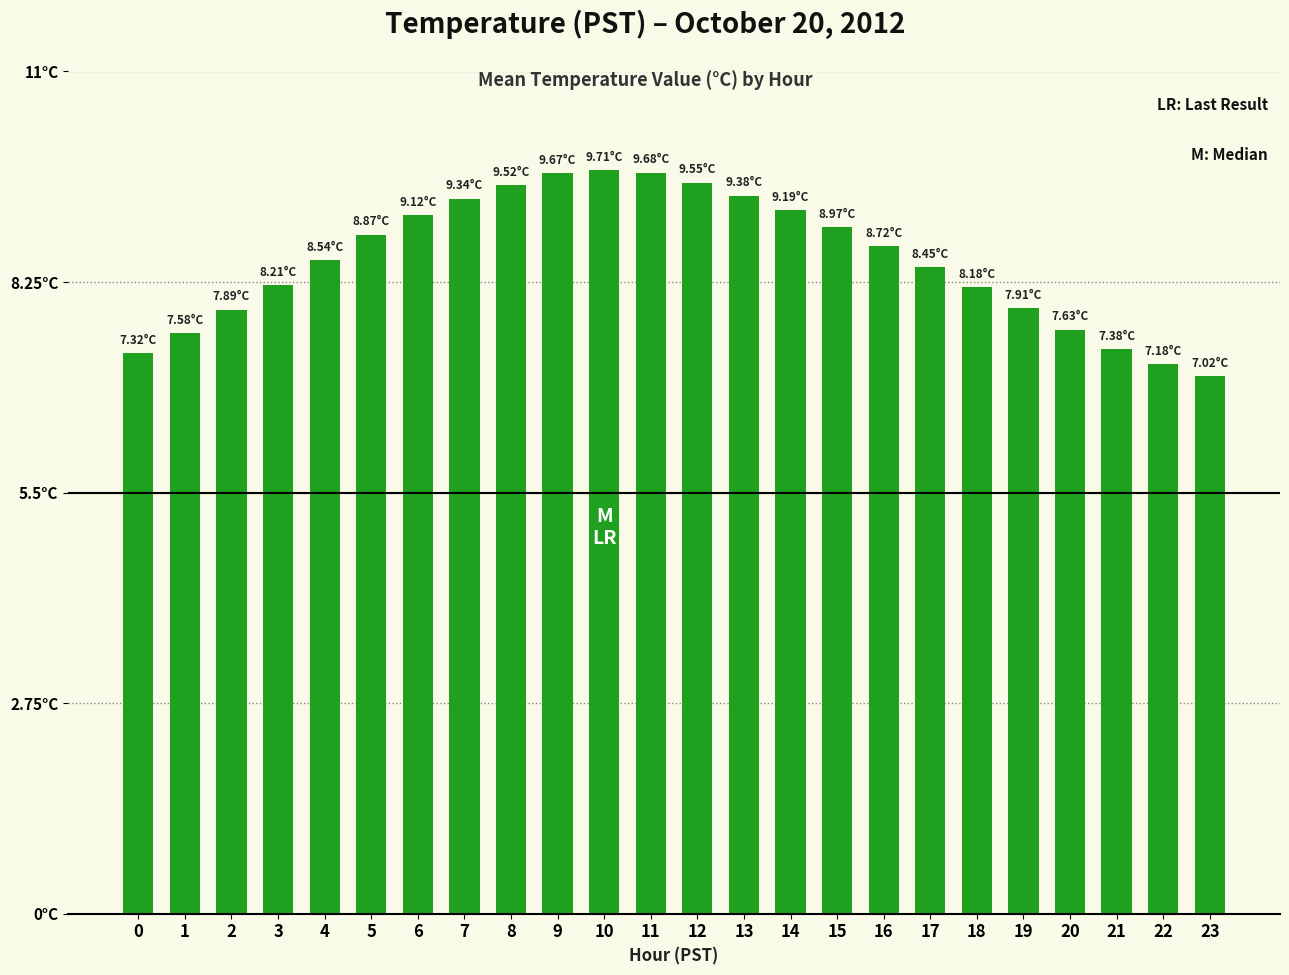

Which has a higher value, 11 or 15?

11